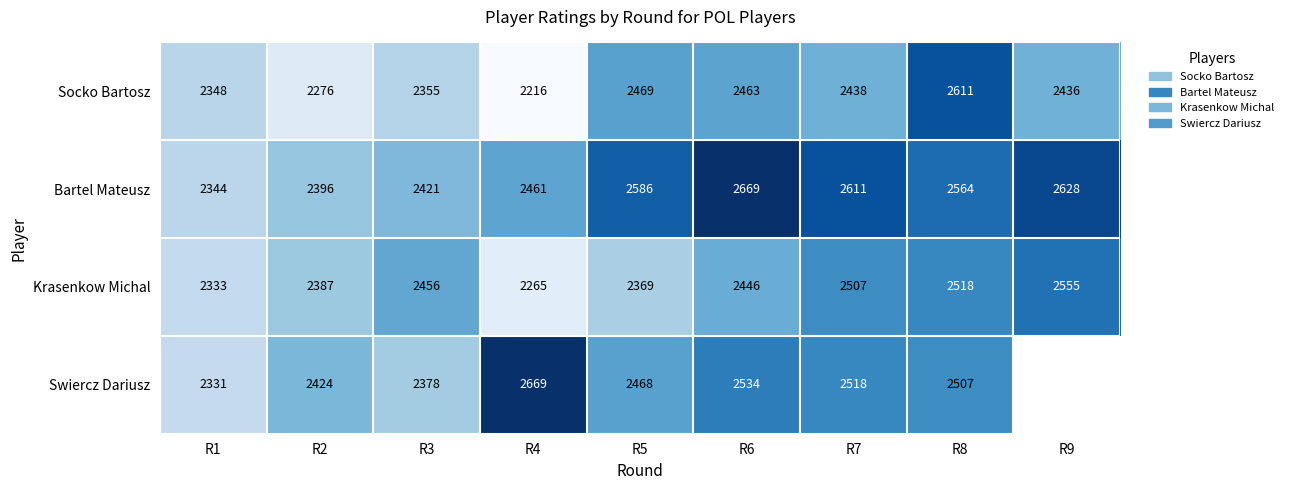

How many values in the Bartel Mateusz series are below 2564?

4